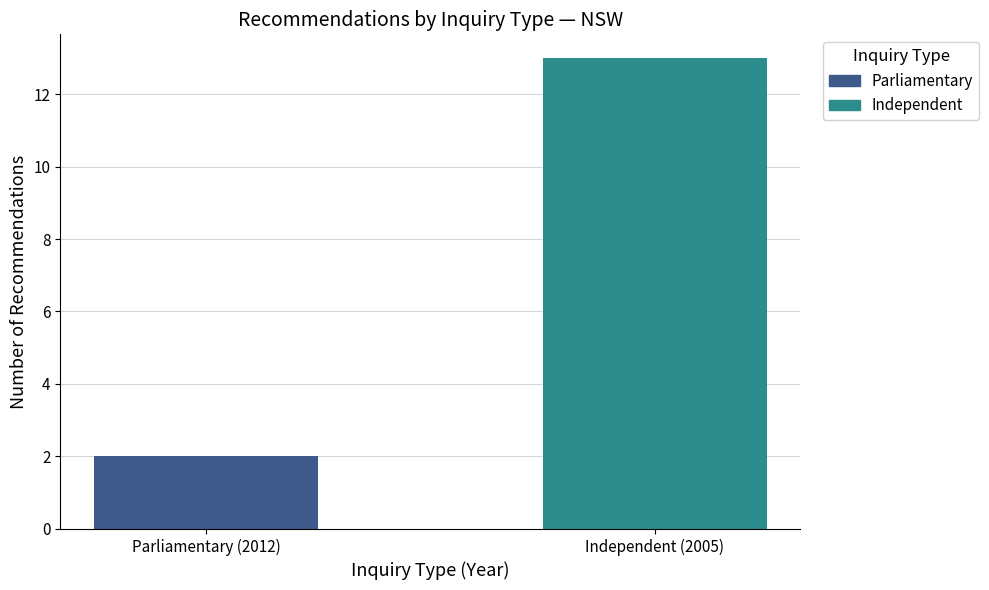

What is the maximum value shown in the chart?

13